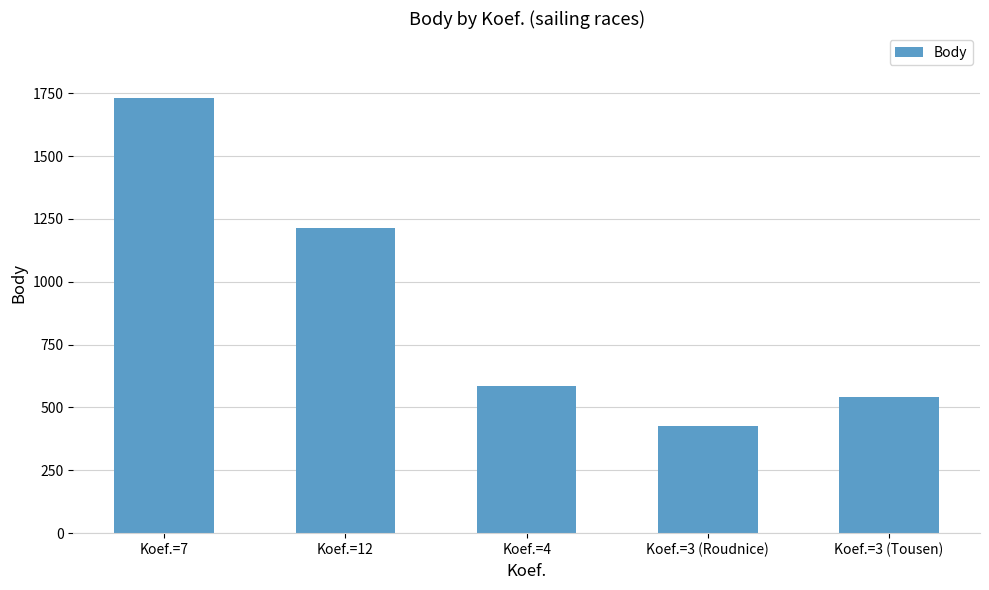

The chart shows a value of 694 at Koef.=12. True or false?

False